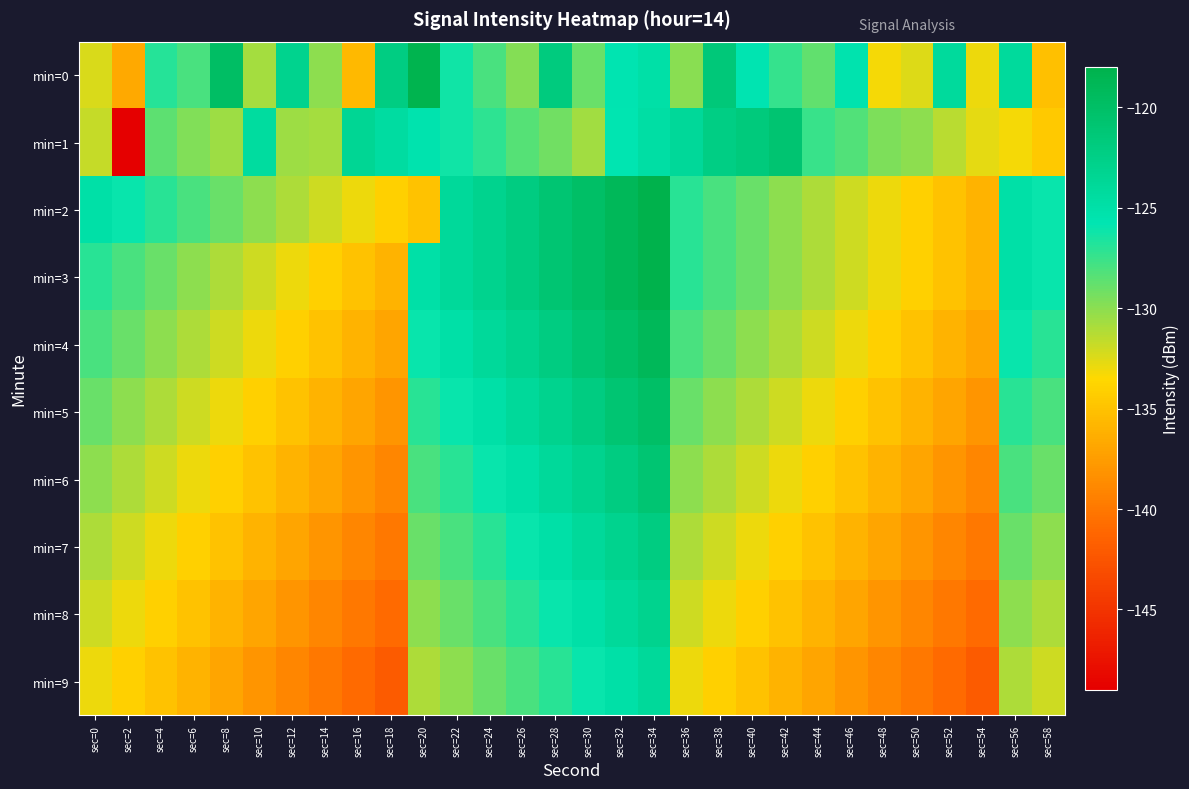

Reading left to right, extract all data points from this chart.

min=0: sec=0=-132.3	sec=2=-136.7	sec=4=-126.9	sec=6=-128.0	sec=8=-119.9	sec=10=-130.7	sec=12=-123.0	sec=14=-130.1	sec=16=-135.6	sec=18=-122.2	sec=20=-118.3	sec=22=-126.3	sec=24=-128.0	sec=26=-129.8	sec=28=-121.8	sec=30=-129.0	sec=32=-125.7	sec=34=-124.9	sec=36=-129.9	sec=38=-121.5	sec=40=-125.7	sec=42=-127.4	sec=44=-128.8	sec=46=-125.5	sec=48=-133.2	sec=50=-132.5	sec=52=-124.2	sec=54=-132.9	sec=56=-124.1	sec=58=-135.1
min=1: sec=0=-131.7	sec=2=-148.9	sec=4=-128.6	sec=6=-129.7	sec=8=-130.5	sec=10=-124.3	sec=12=-130.5	sec=14=-130.7	sec=16=-123.6	sec=18=-124.5	sec=20=-125.5	sec=22=-126.3	sec=24=-127.1	sec=26=-128.4	sec=28=-129.2	sec=30=-130.6	sec=32=-125.8	sec=34=-124.7	sec=36=-123.9	sec=38=-122.3	sec=40=-121.7	sec=42=-120.8	sec=44=-127.5	sec=46=-128.2	sec=48=-129.6	sec=50=-130.1	sec=52=-131.4	sec=54=-132.7	sec=56=-133.2	sec=58=-134.5
min=2: sec=0=-125.0	sec=2=-126.0	sec=4=-127.0	sec=6=-128.0	sec=8=-129.0	sec=10=-130.0	sec=12=-131.0	sec=14=-132.0	sec=16=-133.0	sec=18=-134.0	sec=20=-135.0	sec=22=-124.0	sec=24=-123.0	sec=26=-122.0	sec=28=-121.0	sec=30=-120.0	sec=32=-119.0	sec=34=-118.0	sec=36=-127.0	sec=38=-128.0	sec=40=-129.0	sec=42=-130.0	sec=44=-131.0	sec=46=-132.0	sec=48=-133.0	sec=50=-134.0	sec=52=-135.0	sec=54=-136.0	sec=56=-125.0	sec=58=-126.0
min=3: sec=0=-127.0	sec=2=-128.0	sec=4=-129.0	sec=6=-130.0	sec=8=-131.0	sec=10=-132.0	sec=12=-133.0	sec=14=-134.0	sec=16=-135.0	sec=18=-136.0	sec=20=-125.0	sec=22=-124.0	sec=24=-123.0	sec=26=-122.0	sec=28=-121.0	sec=30=-120.0	sec=32=-119.0	sec=34=-118.0	sec=36=-127.0	sec=38=-128.0	sec=40=-129.0	sec=42=-130.0	sec=44=-131.0	sec=46=-132.0	sec=48=-133.0	sec=50=-134.0	sec=52=-135.0	sec=54=-136.0	sec=56=-125.0	sec=58=-126.0
min=4: sec=0=-128.0	sec=2=-129.0	sec=4=-130.0	sec=6=-131.0	sec=8=-132.0	sec=10=-133.0	sec=12=-134.0	sec=14=-135.0	sec=16=-136.0	sec=18=-137.0	sec=20=-126.0	sec=22=-125.0	sec=24=-124.0	sec=26=-123.0	sec=28=-122.0	sec=30=-121.0	sec=32=-120.0	sec=34=-119.0	sec=36=-128.0	sec=38=-129.0	sec=40=-130.0	sec=42=-131.0	sec=44=-132.0	sec=46=-133.0	sec=48=-134.0	sec=50=-135.0	sec=52=-136.0	sec=54=-137.0	sec=56=-126.0	sec=58=-127.0
min=5: sec=0=-129.0	sec=2=-130.0	sec=4=-131.0	sec=6=-132.0	sec=8=-133.0	sec=10=-134.0	sec=12=-135.0	sec=14=-136.0	sec=16=-137.0	sec=18=-138.0	sec=20=-127.0	sec=22=-126.0	sec=24=-125.0	sec=26=-124.0	sec=28=-123.0	sec=30=-122.0	sec=32=-121.0	sec=34=-120.0	sec=36=-129.0	sec=38=-130.0	sec=40=-131.0	sec=42=-132.0	sec=44=-133.0	sec=46=-134.0	sec=48=-135.0	sec=50=-136.0	sec=52=-137.0	sec=54=-138.0	sec=56=-127.0	sec=58=-128.0
min=6: sec=0=-130.0	sec=2=-131.0	sec=4=-132.0	sec=6=-133.0	sec=8=-134.0	sec=10=-135.0	sec=12=-136.0	sec=14=-137.0	sec=16=-138.0	sec=18=-139.0	sec=20=-128.0	sec=22=-127.0	sec=24=-126.0	sec=26=-125.0	sec=28=-124.0	sec=30=-123.0	sec=32=-122.0	sec=34=-121.0	sec=36=-130.0	sec=38=-131.0	sec=40=-132.0	sec=42=-133.0	sec=44=-134.0	sec=46=-135.0	sec=48=-136.0	sec=50=-137.0	sec=52=-138.0	sec=54=-139.0	sec=56=-128.0	sec=58=-129.0
min=7: sec=0=-131.0	sec=2=-132.0	sec=4=-133.0	sec=6=-134.0	sec=8=-135.0	sec=10=-136.0	sec=12=-137.0	sec=14=-138.0	sec=16=-139.0	sec=18=-140.0	sec=20=-129.0	sec=22=-128.0	sec=24=-127.0	sec=26=-126.0	sec=28=-125.0	sec=30=-124.0	sec=32=-123.0	sec=34=-122.0	sec=36=-131.0	sec=38=-132.0	sec=40=-133.0	sec=42=-134.0	sec=44=-135.0	sec=46=-136.0	sec=48=-137.0	sec=50=-138.0	sec=52=-139.0	sec=54=-140.0	sec=56=-129.0	sec=58=-130.0
min=8: sec=0=-132.0	sec=2=-133.0	sec=4=-134.0	sec=6=-135.0	sec=8=-136.0	sec=10=-137.0	sec=12=-138.0	sec=14=-139.0	sec=16=-140.0	sec=18=-141.0	sec=20=-130.0	sec=22=-129.0	sec=24=-128.0	sec=26=-127.0	sec=28=-126.0	sec=30=-125.0	sec=32=-124.0	sec=34=-123.0	sec=36=-132.0	sec=38=-133.0	sec=40=-134.0	sec=42=-135.0	sec=44=-136.0	sec=46=-137.0	sec=48=-138.0	sec=50=-139.0	sec=52=-140.0	sec=54=-141.0	sec=56=-130.0	sec=58=-131.0
min=9: sec=0=-133.0	sec=2=-134.0	sec=4=-135.0	sec=6=-136.0	sec=8=-137.0	sec=10=-138.0	sec=12=-139.0	sec=14=-140.0	sec=16=-141.0	sec=18=-142.0	sec=20=-131.0	sec=22=-130.0	sec=24=-129.0	sec=26=-128.0	sec=28=-127.0	sec=30=-126.0	sec=32=-125.0	sec=34=-124.0	sec=36=-133.0	sec=38=-134.0	sec=40=-135.0	sec=42=-136.0	sec=44=-137.0	sec=46=-138.0	sec=48=-139.0	sec=50=-140.0	sec=52=-141.0	sec=54=-142.0	sec=56=-131.0	sec=58=-132.0